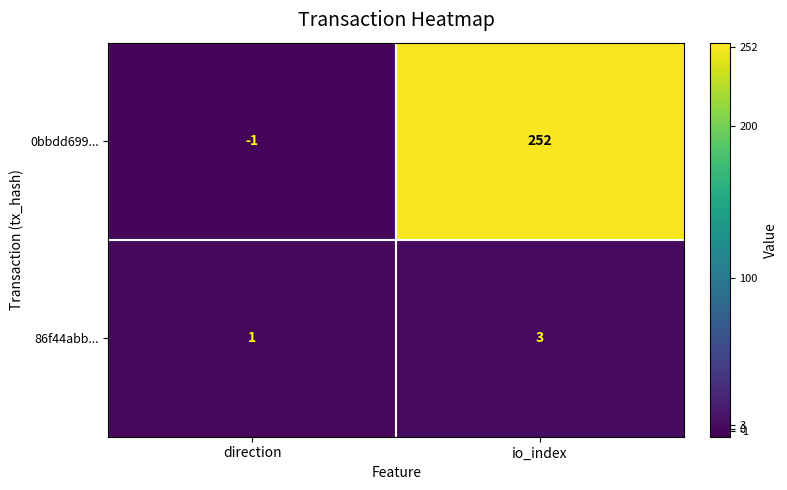

The value of 86f44abb... at io_index is 1. True or false?

False